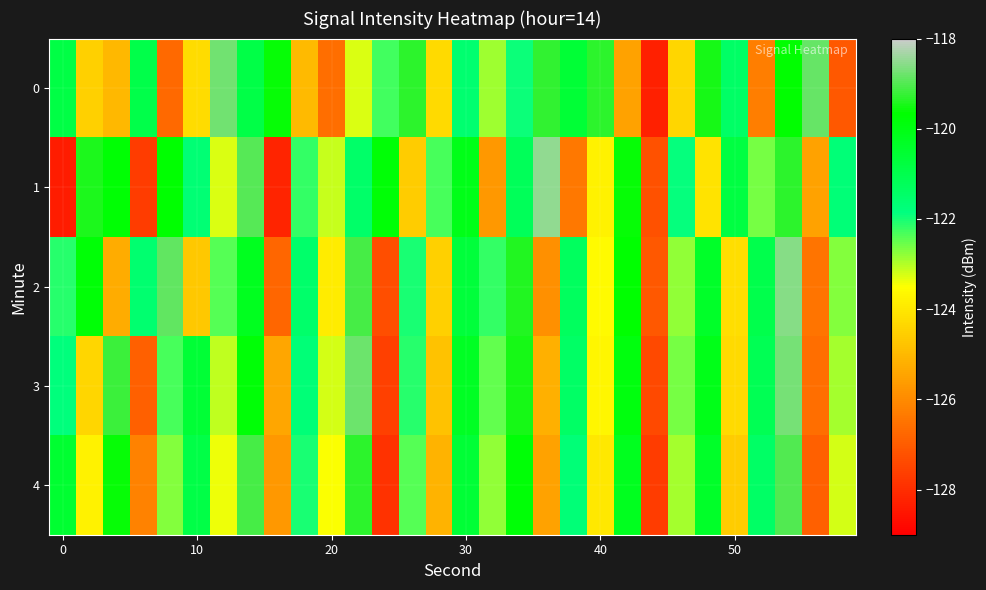

Reading right to left, transcribe all the data shown in this chart.

0: -127.1	-118.8	-119.7	-126.3	-121.4	-119.5	-124.4	-128.3	-125.5	-119.3	-120.6	-119.3	-121.9	-122.9	-121.6	-124.3	-119.3	-122.3	-123.3	-126.6	-125.0	-119.6	-120.9	-118.7	-124.2	-126.7	-120.9	-125.0	-124.5	-120.9
1: -121.7	-125.5	-119.3	-122.6	-120.8	-124.1	-121.9	-127.2	-119.6	-123.8	-126.4	-118.5	-121.2	-125.7	-120.1	-122.3	-124.6	-119.8	-121.5	-123.2	-122.2	-128.2	-119.0	-123.2	-121.7	-119.7	-127.7	-119.7	-119.4	-128.4
2: -122.7	-126.5	-118.6	-121.0	-124.2	-120.4	-122.8	-127.1	-119.7	-123.6	-121.3	-125.9	-119.4	-122.2	-120.7	-124.5	-122.0	-127.3	-119.1	-123.9	-121.5	-126.8	-120.2	-122.4	-124.7	-118.9	-121.6	-125.3	-119.8	-122.1
3: -122.9	-126.6	-118.7	-121.1	-124.3	-120.1	-122.6	-127.4	-119.9	-123.7	-121.4	-125.2	-119.5	-122.5	-120.3	-124.8	-122.1	-127.6	-118.8	-123.2	-121.7	-125.4	-119.8	-123.1	-120.6	-122.3	-126.9	-119.2	-124.4	-121.8
4: -123.2	-126.9	-119.0	-121.4	-124.6	-120.4	-122.9	-127.7	-120.2	-124.0	-121.7	-125.5	-119.8	-122.8	-120.6	-125.1	-122.4	-127.9	-119.3	-123.5	-122.0	-125.7	-119.1	-123.4	-120.9	-122.7	-126.2	-119.6	-123.8	-120.5